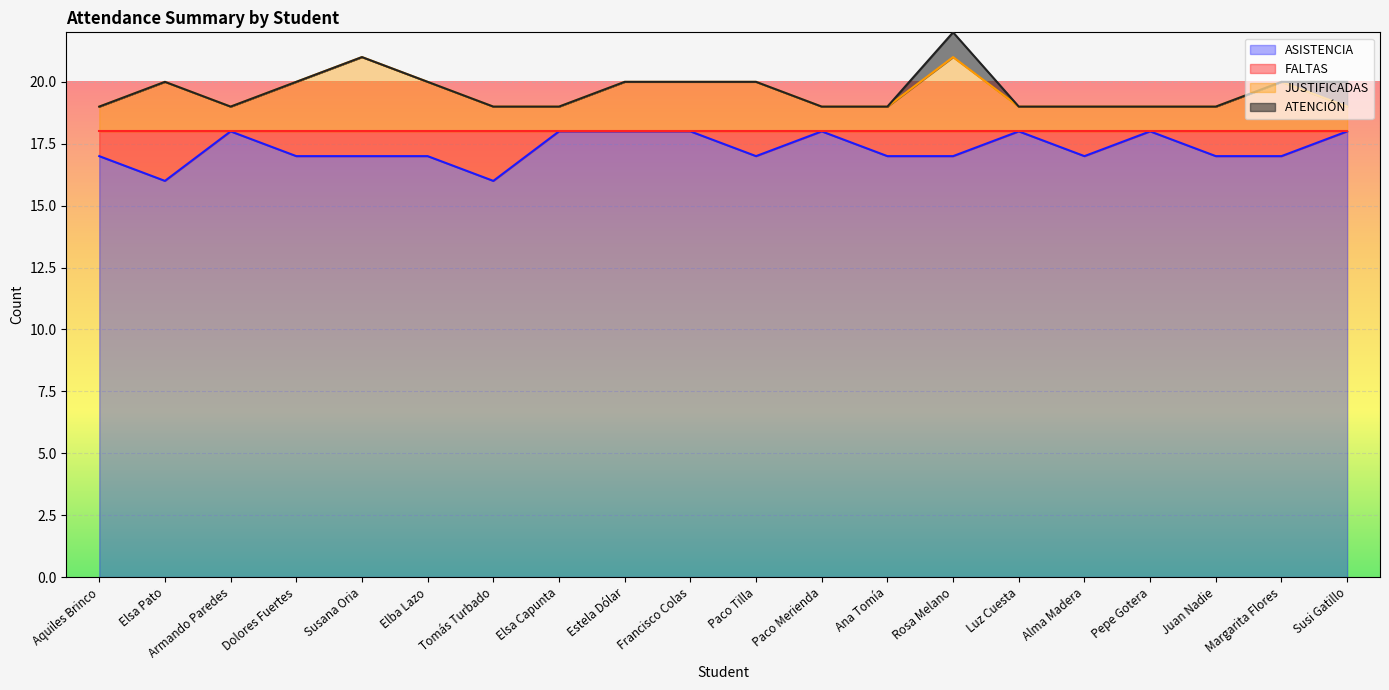

What is the total value across all series at Estela Dólar?

20